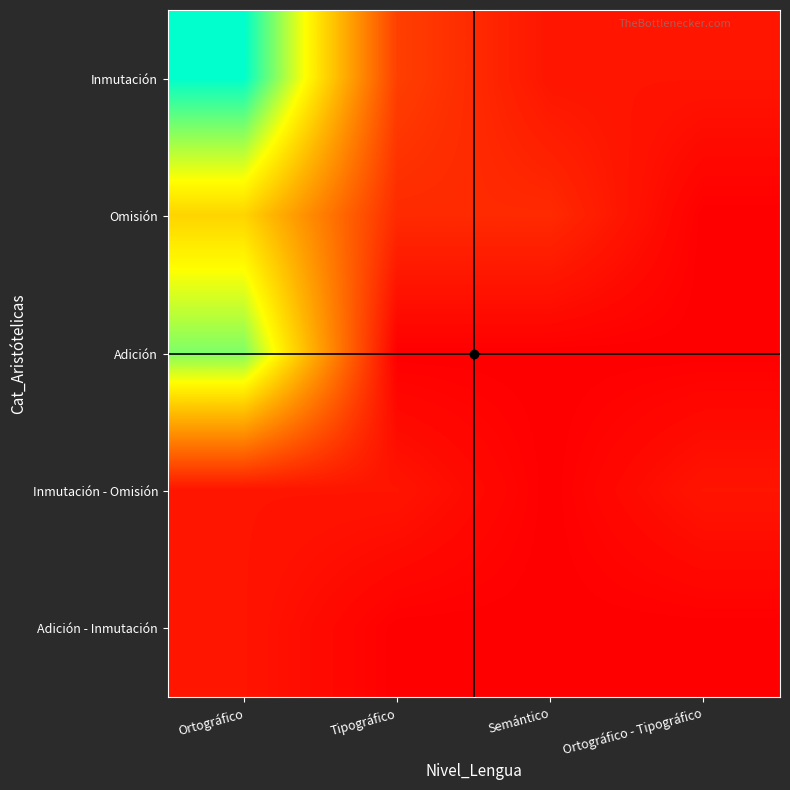

How many series are shown in this chart?

5